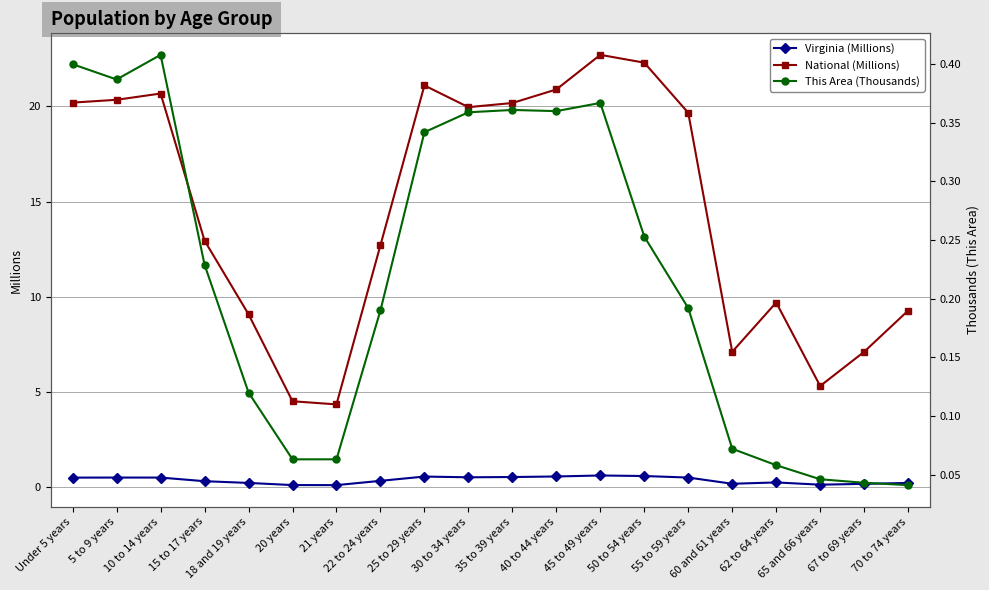

True or false: Virginia (Millions) and National (Millions) intersect in this chart.

False